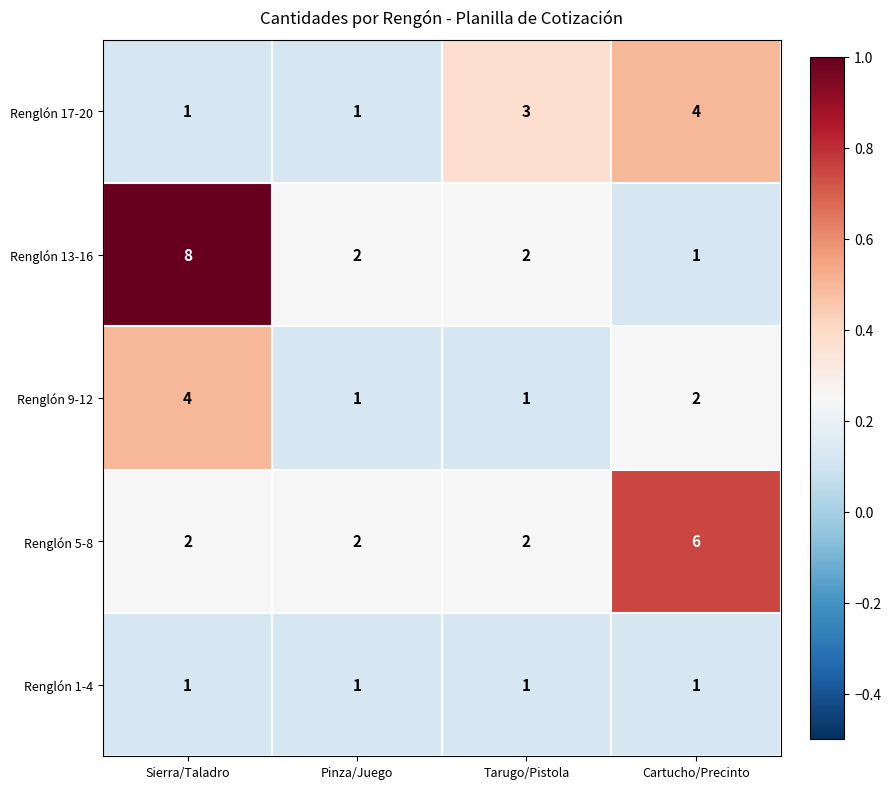

Is it true that Renglón 5-8 equals 2 at Sierra/Taladro?

True